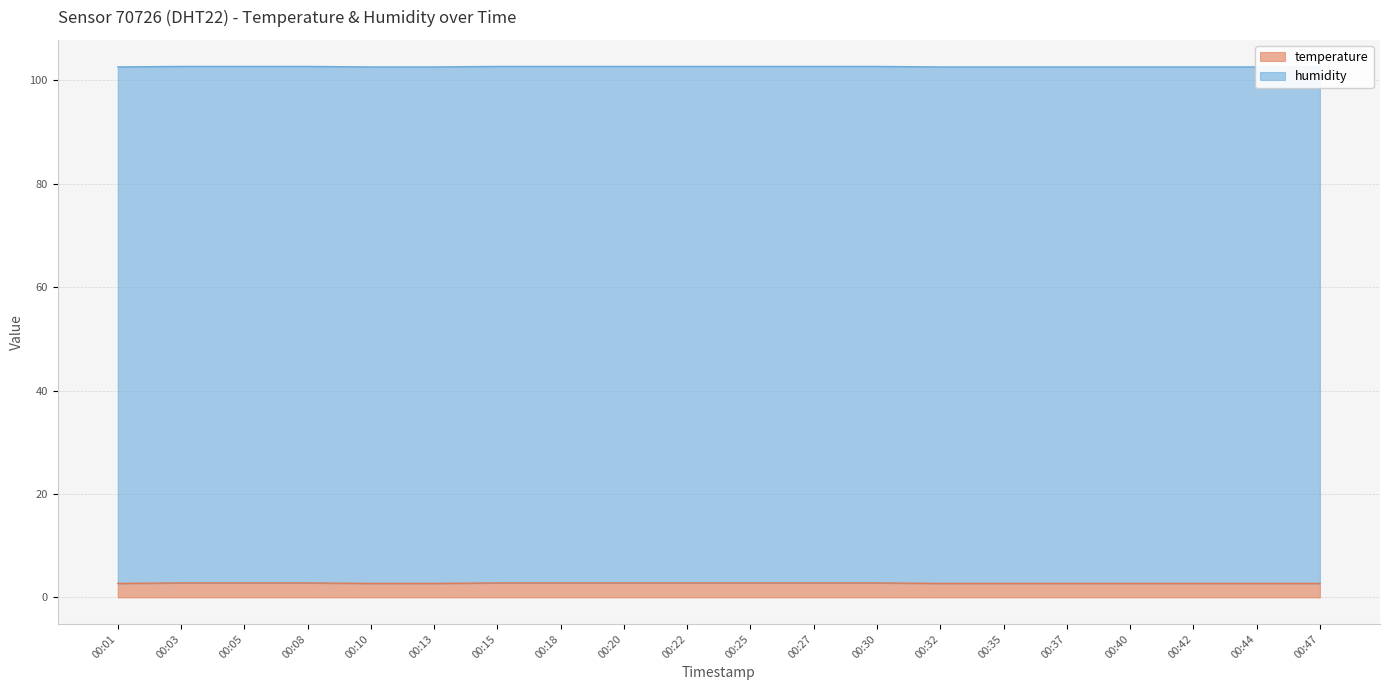

List the labels in order of value, largest first.

00:03, 00:05, 00:08, 00:15, 00:18, 00:20, 00:22, 00:25, 00:27, 00:30, 00:01, 00:10, 00:13, 00:32, 00:35, 00:37, 00:40, 00:42, 00:44, 00:47